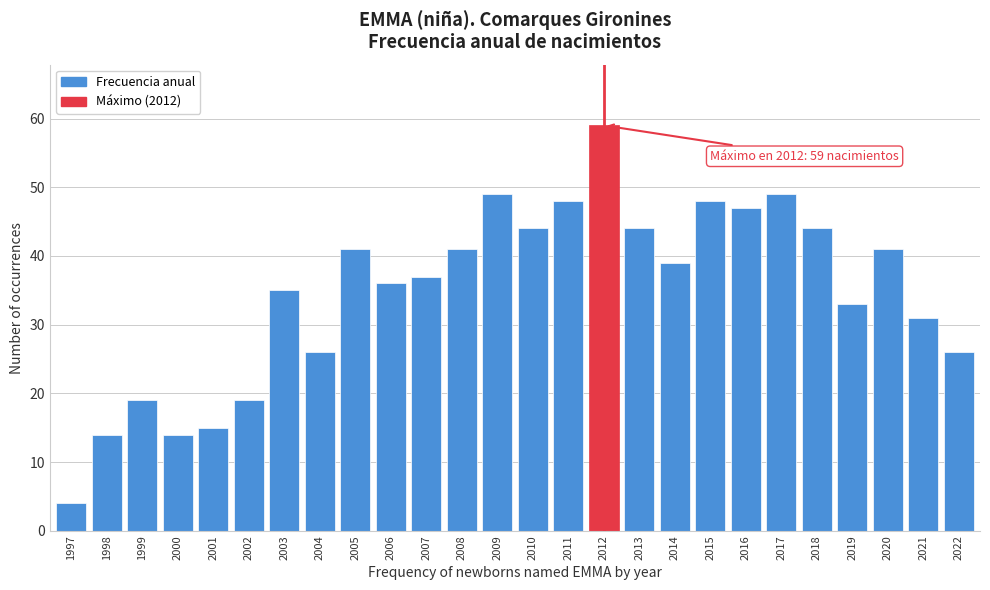

Reading left to right, list all the values displayed in this chart.

1997=4	1998=14	1999=19	2000=14	2001=15	2002=19	2003=35	2004=26	2005=41	2006=36	2007=37	2008=41	2009=49	2010=44	2011=48	2012=59	2013=44	2014=39	2015=48	2016=47	2017=49	2018=44	2019=33	2020=41	2021=31	2022=26